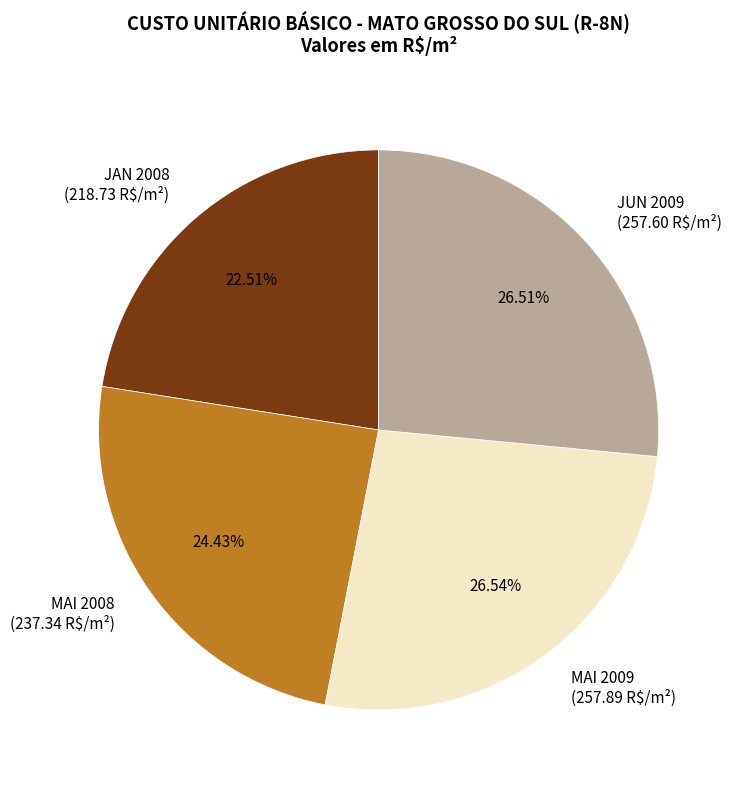

What is the smallest slice in the pie chart?

JAN 2008 (218.73 R$/m²)